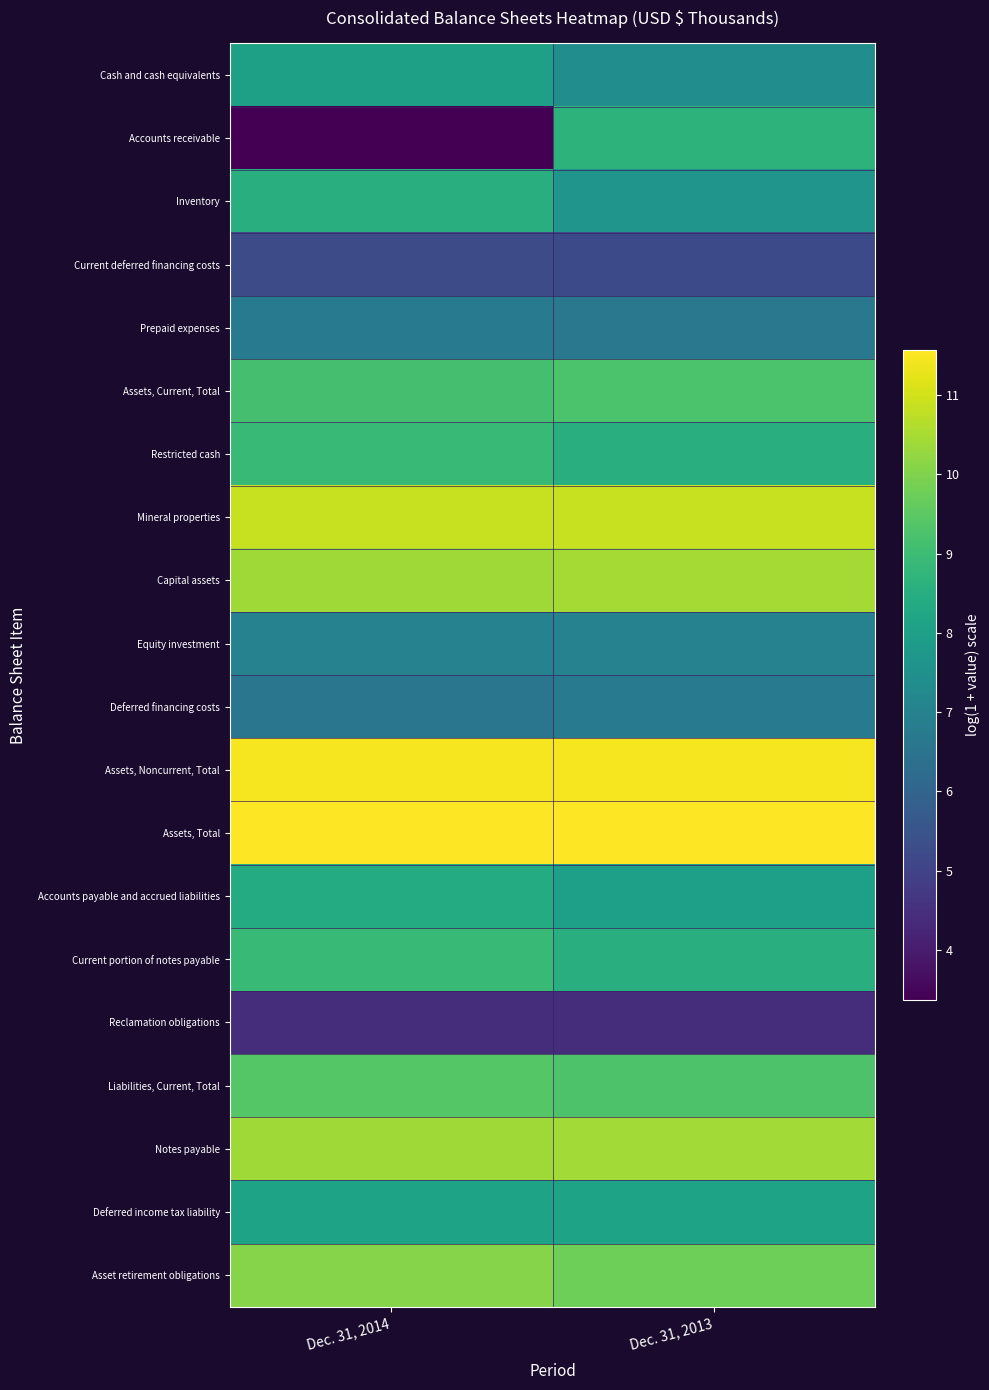

How many distinct data groups are displayed?

20